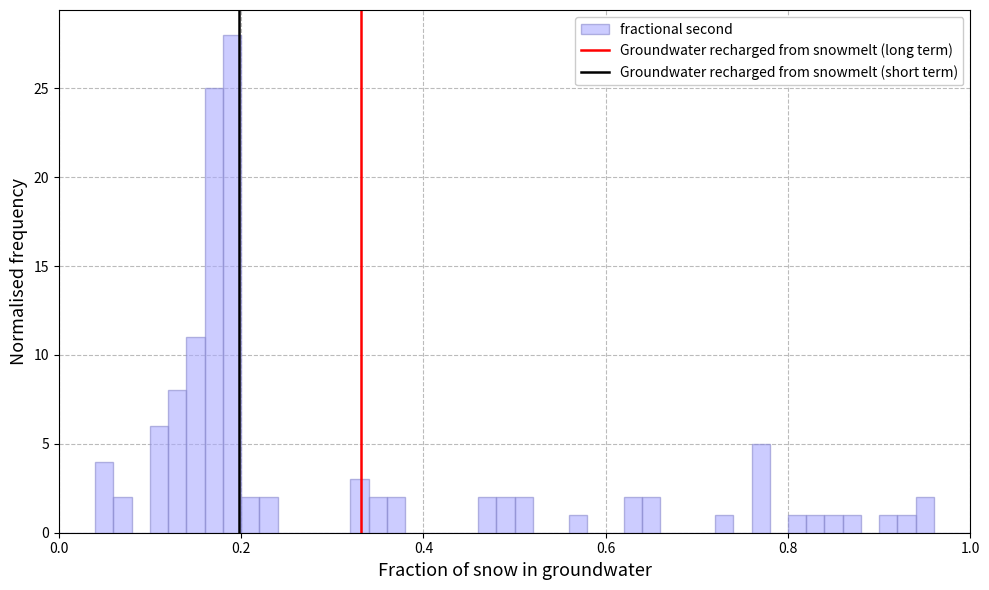

Read against the x-axis, roughly where is the centre of the tallest bar?

0.20